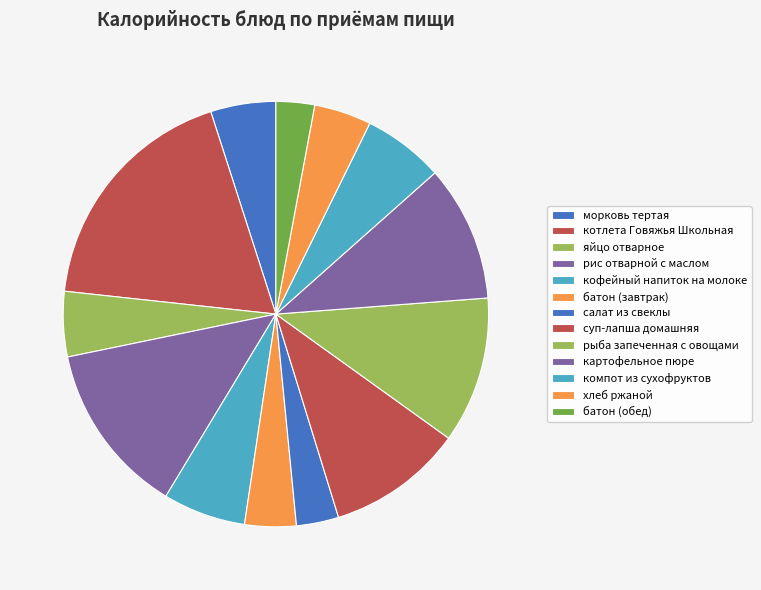

The яйцо отварное slice represents 5% of the pie. True or false?

True